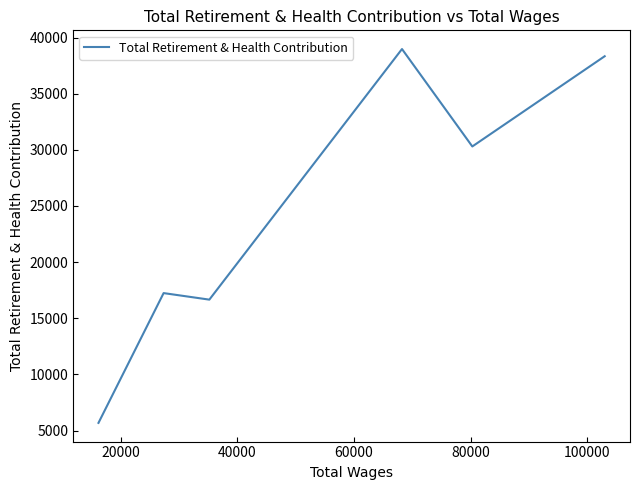

What is the sum of all values?

147188